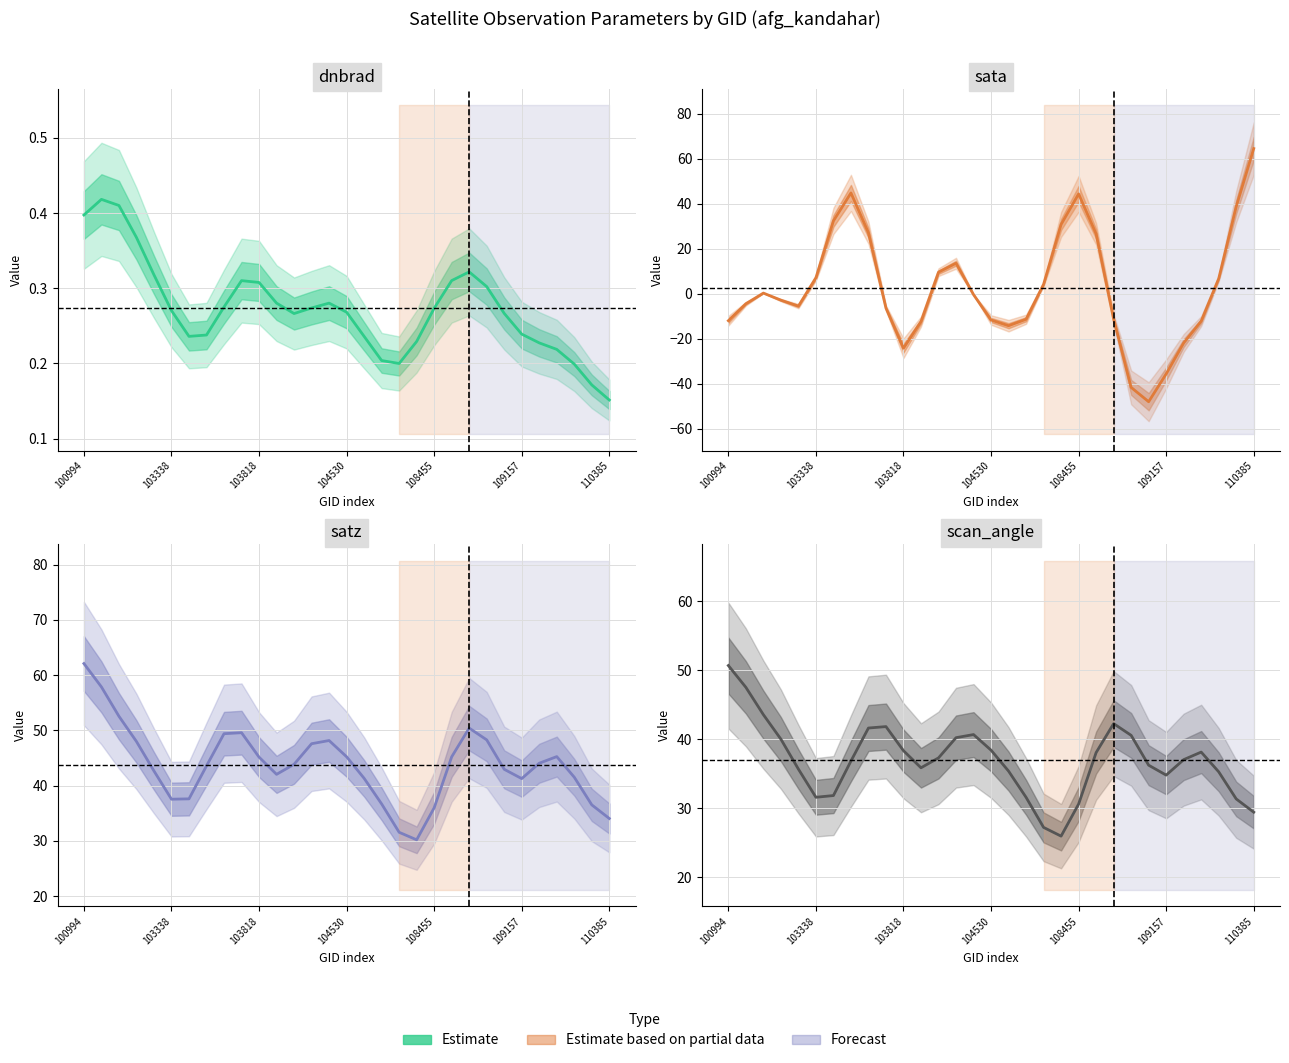

Reading right to left, what are all the values shown in this chart?

dnbrad: 0.2	0.2	0.2	0.2	0.2	0.2	0.3	0.3	0.3	0.3	0.3	0.2	0.2	0.2	0.2	0.3	0.3	0.3	0.3	0.3	0.3	0.3	0.3	0.2	0.2	0.3	0.3	0.4	0.4	0.4	0.4
sata: 64.5	38.7	6.7	-12.2	-21.9	-35.7	-48.0	-41.7	-11.3	26.6	44.3	30.8	4.2	-11.4	-14.2	-11.7	-0.4	13.5	9.5	-12.4	-24.2	-6.4	27.0	44.8	32.3	7.0	-5.5	-2.9	0.2	-4.5	-12.0
satz: 34.0	36.5	41.5	45.2	44.0	41.3	42.9	48.3	50.4	45.2	36.0	30.2	31.5	36.7	41.3	45.2	48.1	47.6	43.8	42.0	45.1	49.6	49.4	43.6	37.6	37.5	42.6	48.0	52.5	57.8	62.1
scan_angle: 29.4	31.3	35.3	38.1	37.0	34.8	36.2	40.5	42.2	38.0	30.6	25.9	27.2	31.6	35.4	38.4	40.7	40.2	37.3	35.8	38.3	41.8	41.6	36.8	31.8	31.6	35.7	40.0	43.5	47.5	50.7